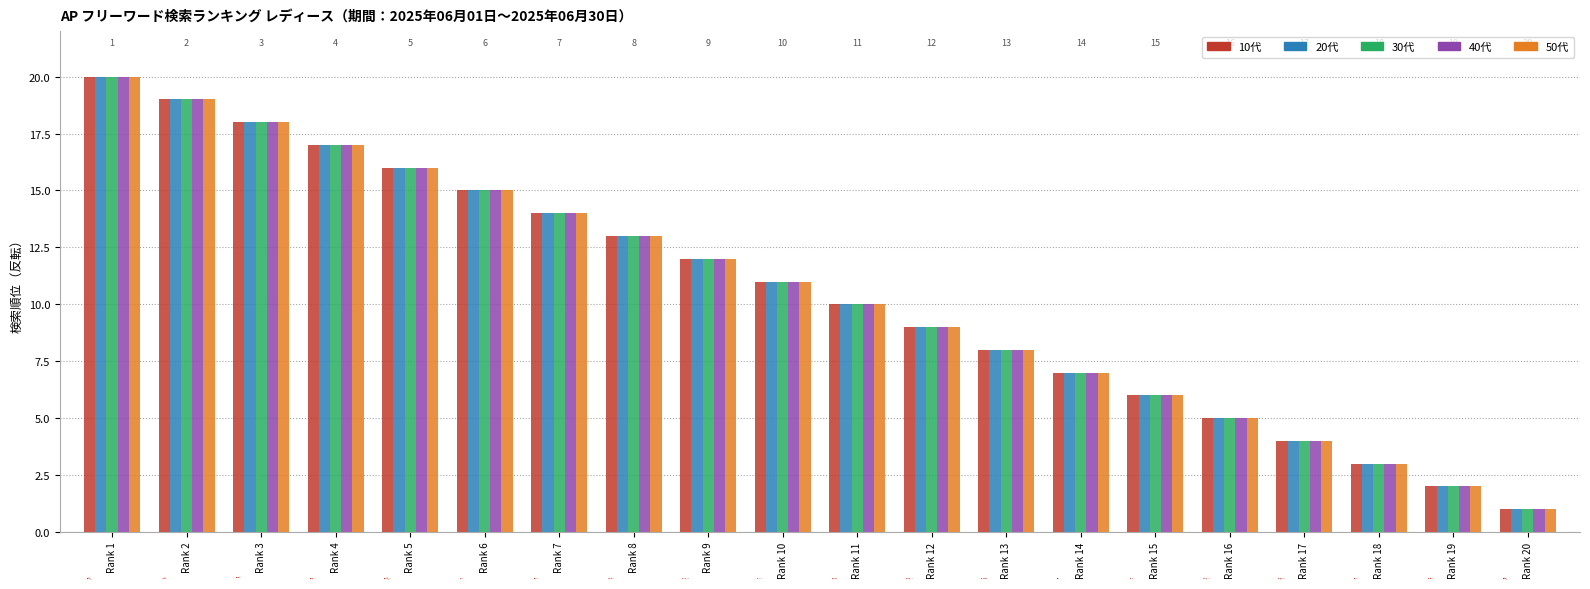

Where does the 30代 series first go above 11?

Rank 1